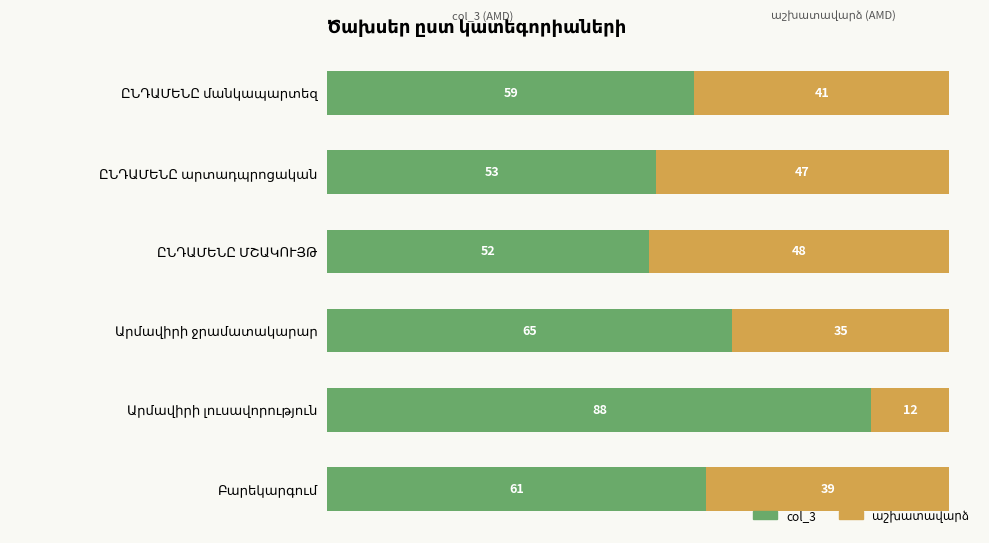

What is the maximum value for col_3?

87.5